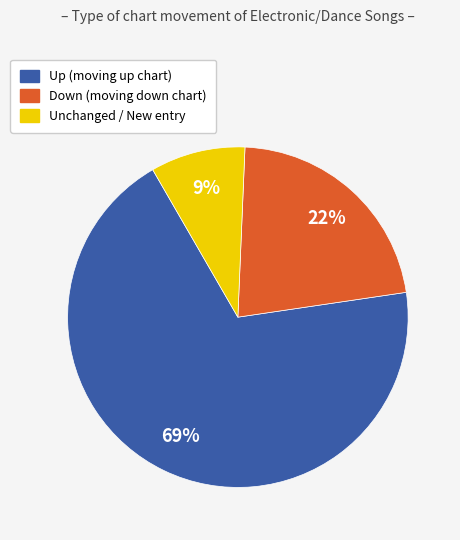

Is there a majority slice in this chart?

Yes